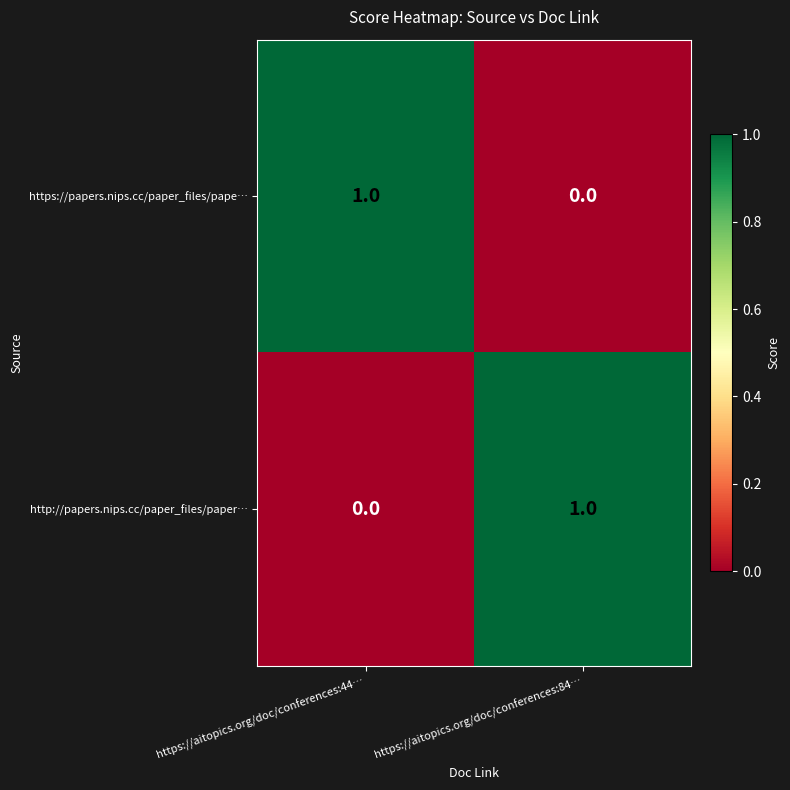

Count the number of data series in this chart.

2